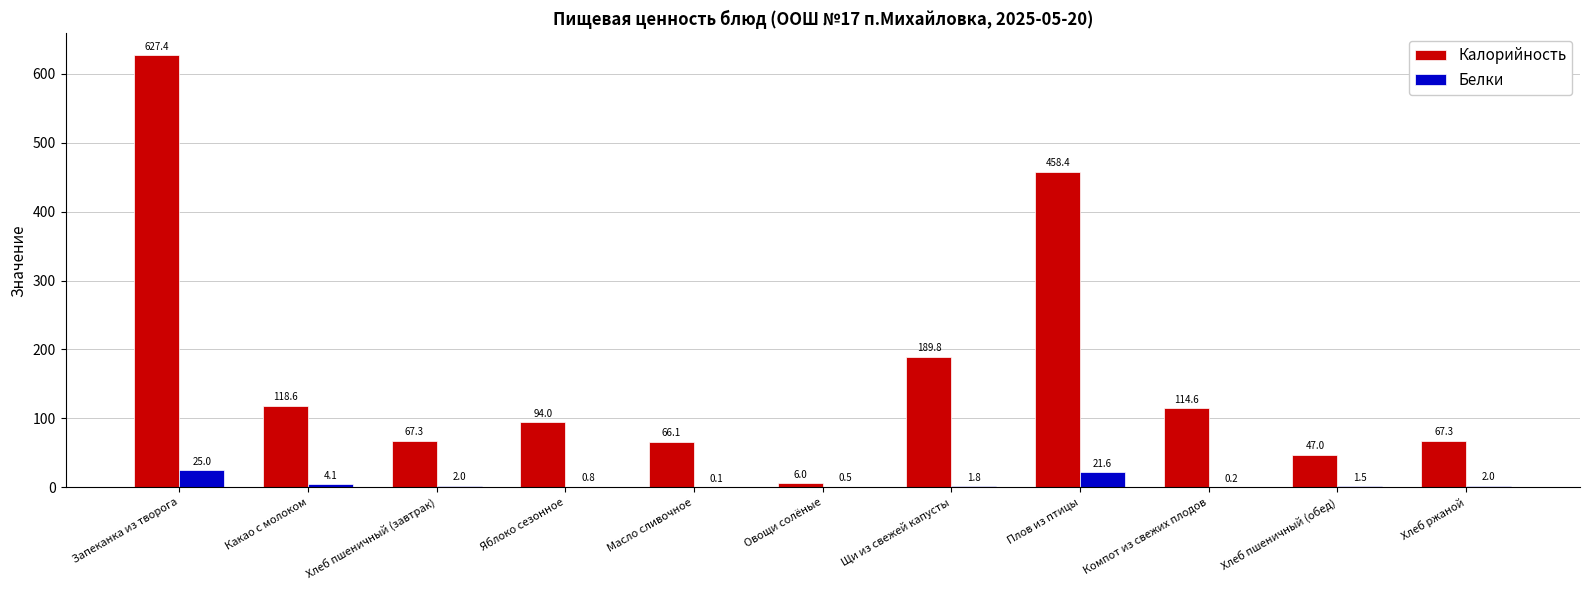

Between Щи из свежей капусты and Компот из свежих плодов, which series saw the biggest shift?

Калорийность